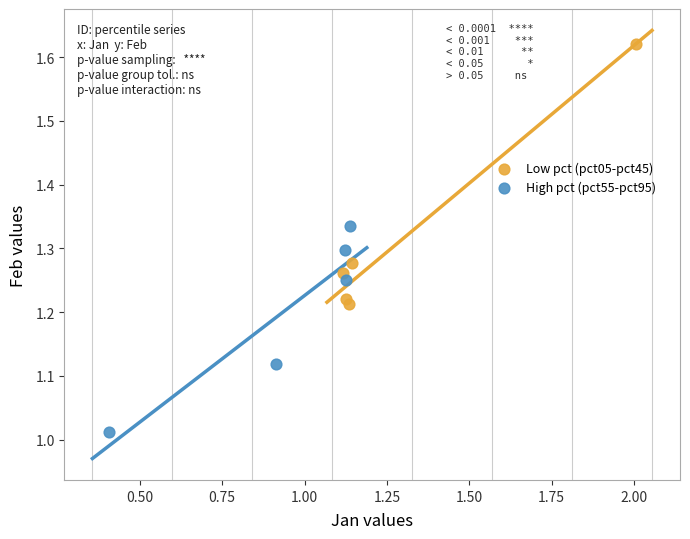

Which series has the widest spread of Y values?

Low pct (pct05-pct45)